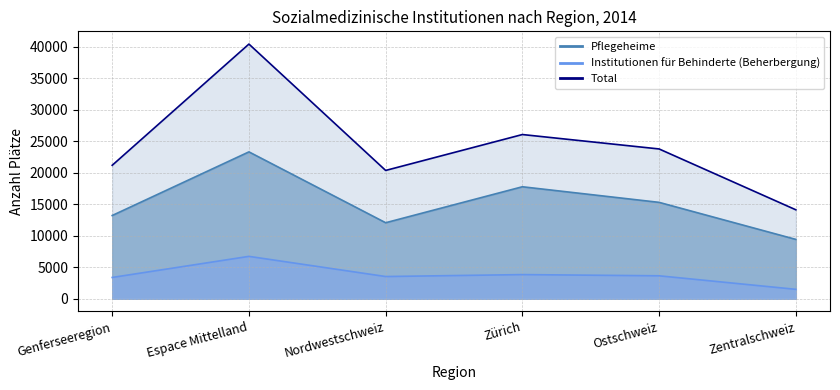

What is the minimum value for Institutionen für Behinderte (Beherbergung)?

1485